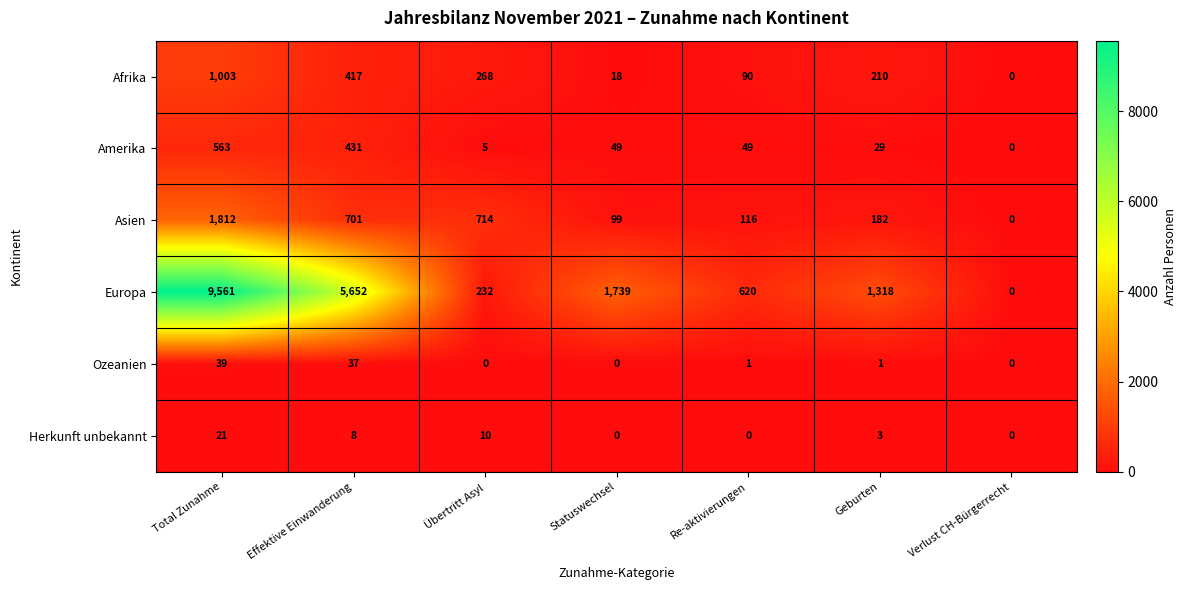

Between Total Zunahme and Übertritt Asyl, which series saw the biggest shift?

Europa